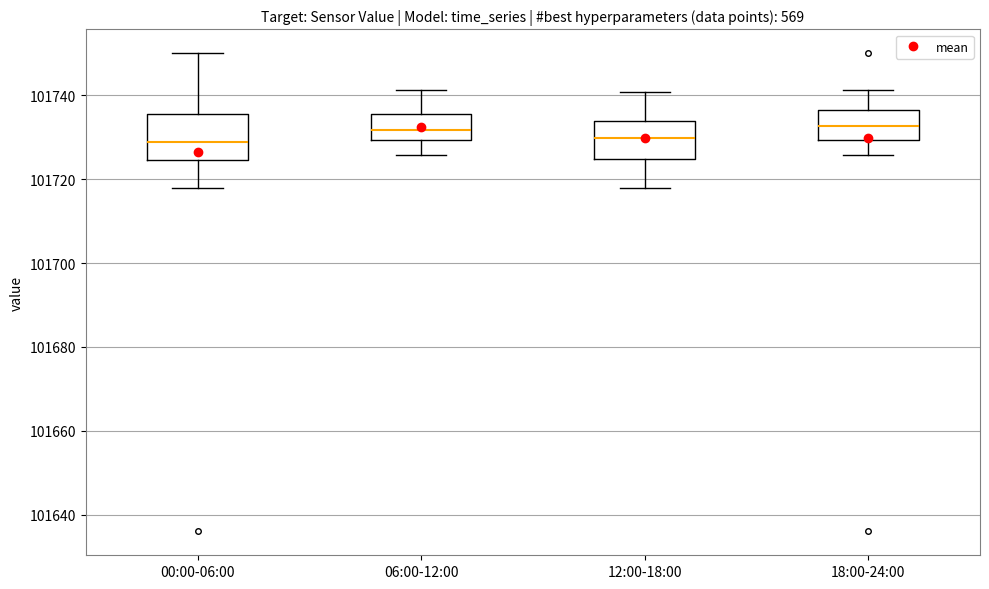

Reading left to right, read every box against the y-axis: the position of its median line, the range the box covers, and the ends of its whiskers. The values are not printed on the chart, so give them approximately, as read against the axis.

00:00-06:00: median 101728, box 101724 to 101736, whiskers 101718 to 101750
06:00-12:00: median 101732, box 101730 to 101736, whiskers 101726 to 101742
12:00-18:00: median 101730, box 101724 to 101734, whiskers 101718 to 101740
18:00-24:00: median 101732, box 101730 to 101736, whiskers 101726 to 101742